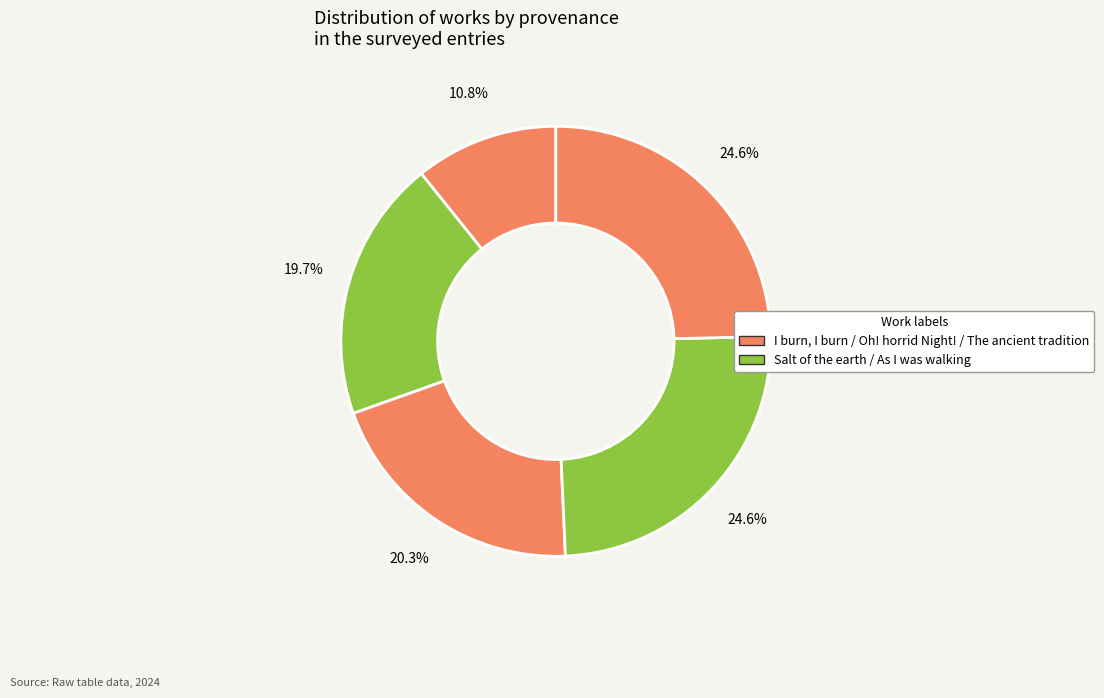

Count the number of slices in the pie.

5